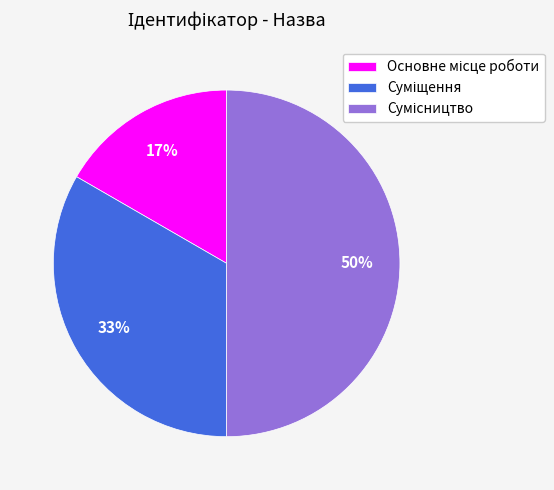

To the nearest percent, what is the average slice percentage?

33%